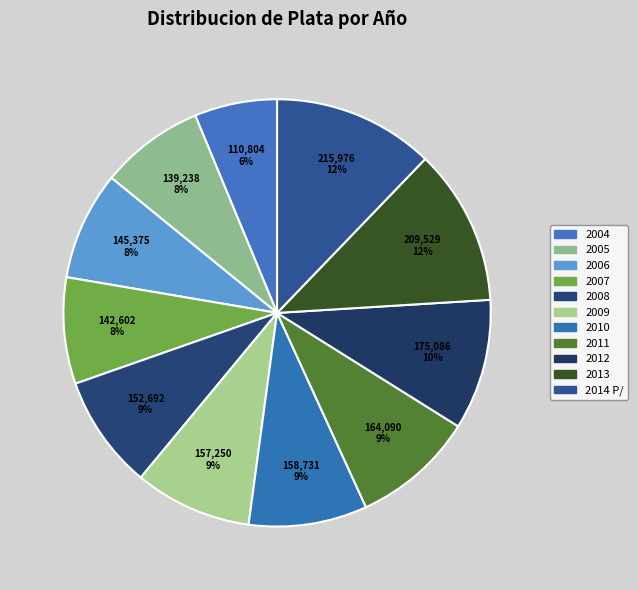

To the nearest percent, what is the difference between the largest and smallest slice percentages?

6%